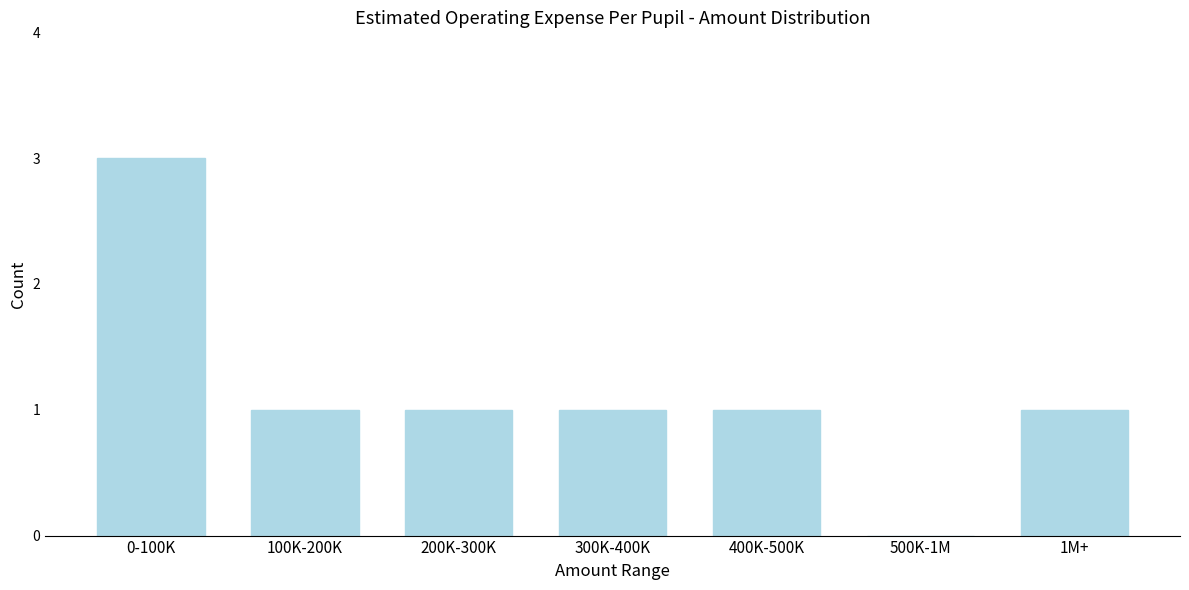

Reading left to right, what are all the values shown in this chart?

0-100K=3	100K-200K=1	200K-300K=1	300K-400K=1	400K-500K=1	500K-1M=0	1M+=1